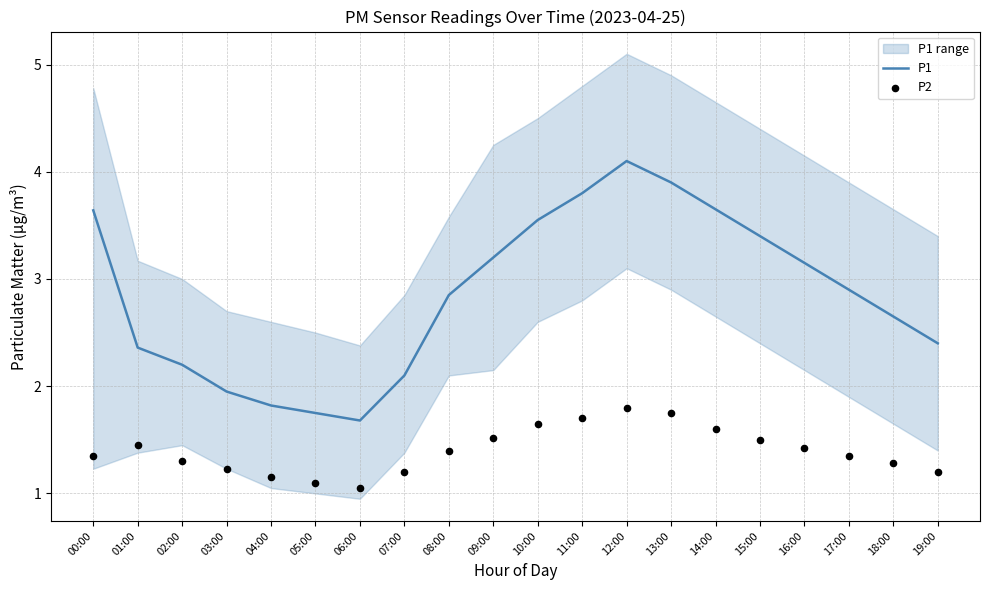

Which series has the widest spread of Y values?

P1